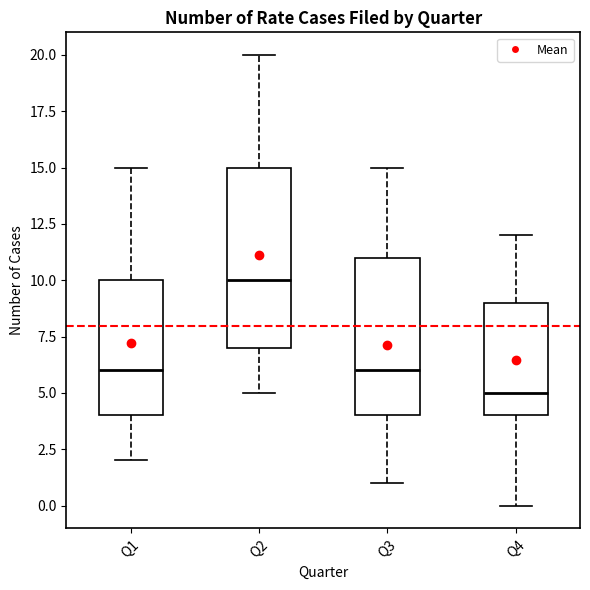

Reading left to right, read every box against the y-axis: the position of its median line, the range the box covers, and the ends of its whiskers. The values are not printed on the chart, so give them approximately, as read against the axis.

Q1: median 6, box 4 to 10, whiskers 2 to 15
Q2: median 10, box 7 to 15, whiskers 5 to 20
Q3: median 6, box 4 to 11, whiskers 1 to 15
Q4: median 5, box 4 to 9, whiskers 0 to 12